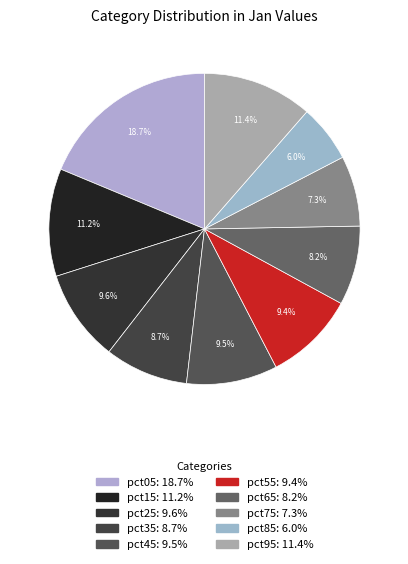

To the nearest percent, what percentage of the pie is pct35?

9%